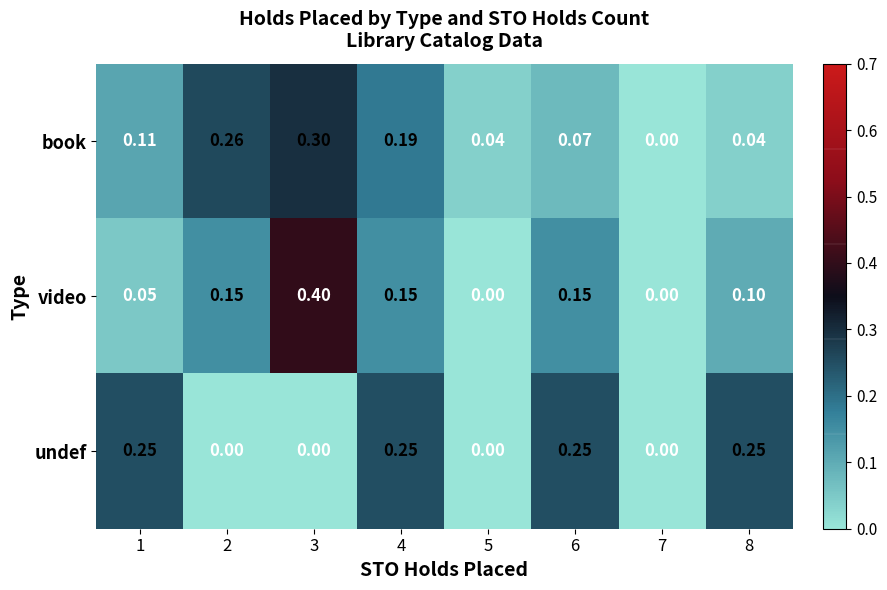

Which series has the largest total across all categories?

book